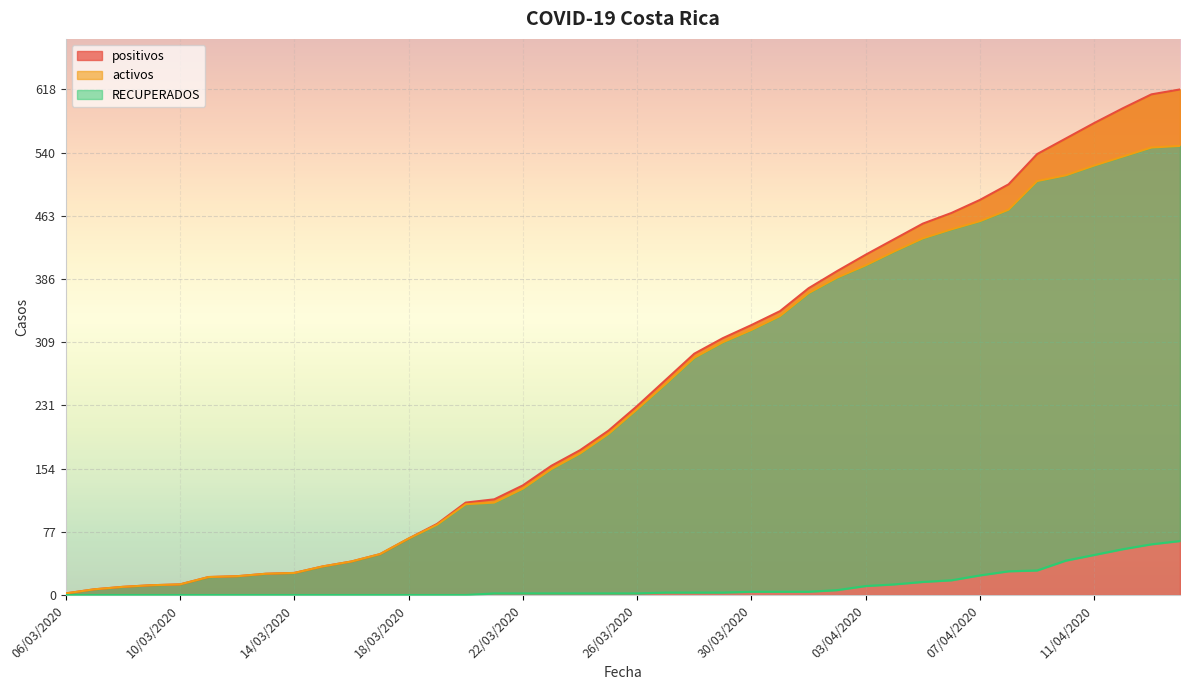

The value of activos at 20/03/2020 is 166. True or false?

False